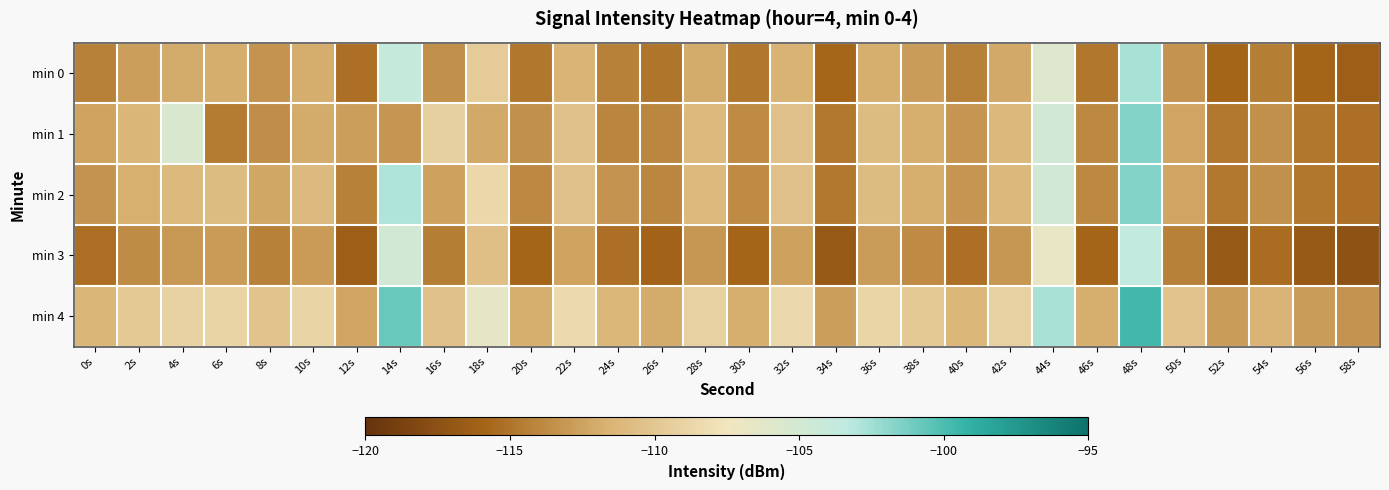

Reading left to right, what are all the values shown in this chart?

min 0: 0s=-114.3	2s=-112.7	4s=-112.0	6s=-111.9	8s=-113.3	10s=-111.9	12s=-115.3	14s=-103.8	16s=-113.5	18s=-109.6	20s=-114.8	22s=-111.4	24s=-114.3	26s=-115.0	28s=-112.1	30s=-114.8	32s=-111.5	34s=-115.7	36s=-111.9	38s=-112.8	40s=-114.3	42s=-112.1	44s=-105.7	46s=-114.9	48s=-102.6	50s=-113.3	52s=-115.8	54s=-114.5	56s=-115.8	58s=-116.3
min 1: 0s=-112.4	2s=-111.4	4s=-105.5	6s=-114.5	8s=-113.6	10s=-112.0	12s=-112.7	14s=-113.2	16s=-109.2	18s=-112.1	20s=-113.5	22s=-110.4	24s=-114.1	26s=-114.0	28s=-111.1	30s=-113.8	32s=-110.5	34s=-114.7	36s=-110.9	38s=-111.8	40s=-113.3	42s=-111.1	44s=-104.7	46s=-113.9	48s=-101.6	50s=-112.3	52s=-114.8	54s=-113.5	56s=-114.8	58s=-115.3
min 2: 0s=-113.3	2s=-111.7	4s=-111.0	6s=-110.9	8s=-112.3	10s=-110.9	12s=-114.3	14s=-102.8	16s=-112.5	18s=-108.6	20s=-113.8	22s=-110.4	24s=-113.3	26s=-114.0	28s=-111.1	30s=-113.8	32s=-110.5	34s=-114.7	36s=-110.9	38s=-111.8	40s=-113.3	42s=-111.1	44s=-104.7	46s=-113.9	48s=-101.6	50s=-112.3	52s=-114.8	54s=-113.5	56s=-114.8	58s=-115.3
min 3: 0s=-115.3	2s=-113.7	4s=-113.0	6s=-112.9	8s=-114.3	10s=-112.9	12s=-116.3	14s=-104.8	16s=-114.5	18s=-110.6	20s=-115.8	22s=-112.4	24s=-115.3	26s=-116.0	28s=-113.1	30s=-115.8	32s=-112.5	34s=-116.7	36s=-112.9	38s=-113.8	40s=-115.3	42s=-113.1	44s=-106.7	46s=-115.9	48s=-103.6	50s=-114.3	52s=-116.8	54s=-115.5	56s=-116.8	58s=-117.3
min 4: 0s=-111.3	2s=-109.7	4s=-109.0	6s=-108.9	8s=-110.3	10s=-108.9	12s=-112.3	14s=-100.8	16s=-110.5	18s=-106.6	20s=-111.8	22s=-108.4	24s=-111.3	26s=-112.0	28s=-109.1	30s=-111.8	32s=-108.5	34s=-112.7	36s=-108.9	38s=-109.8	40s=-111.3	42s=-109.1	44s=-102.7	46s=-111.9	48s=-99.6	50s=-110.3	52s=-112.8	54s=-111.5	56s=-112.8	58s=-113.3